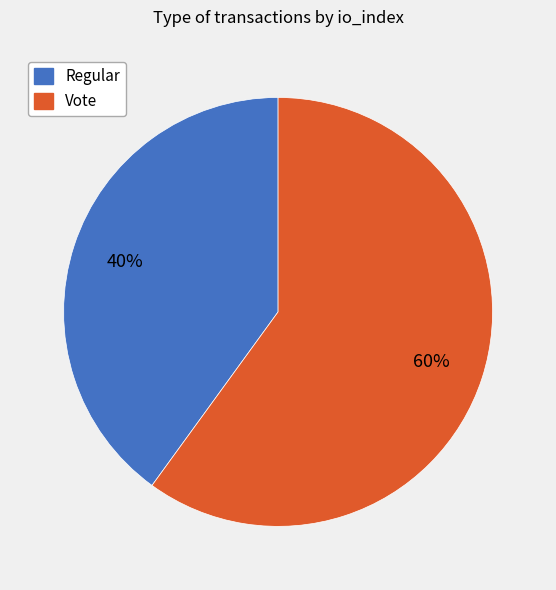

Which slice is the largest?

Vote